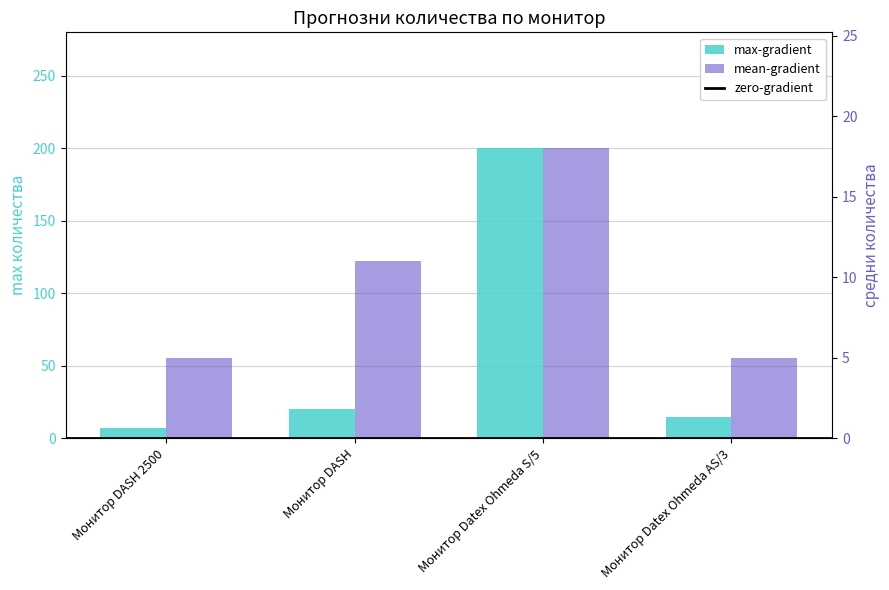

Between Монитор DASH and Монитор Datex Ohmeda АS/3, which series saw the biggest shift?

mean-gradient